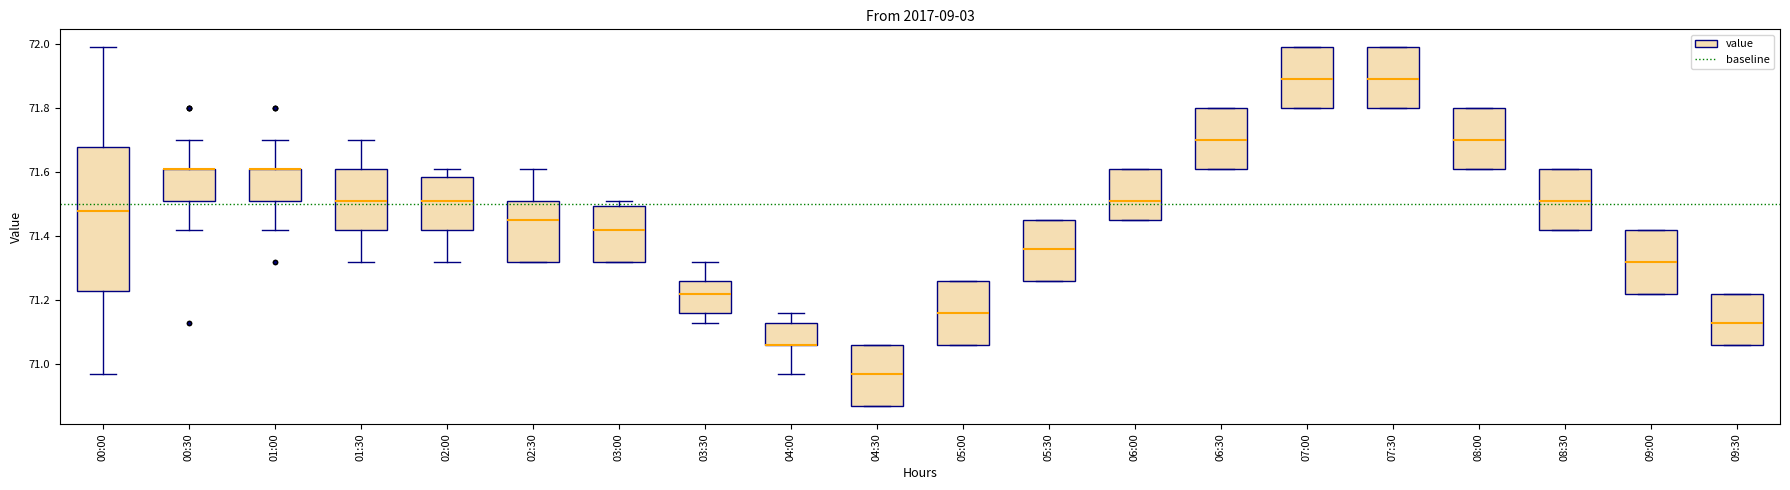

Which box is the tallest, from its lower edge to its upper edge?

00:00